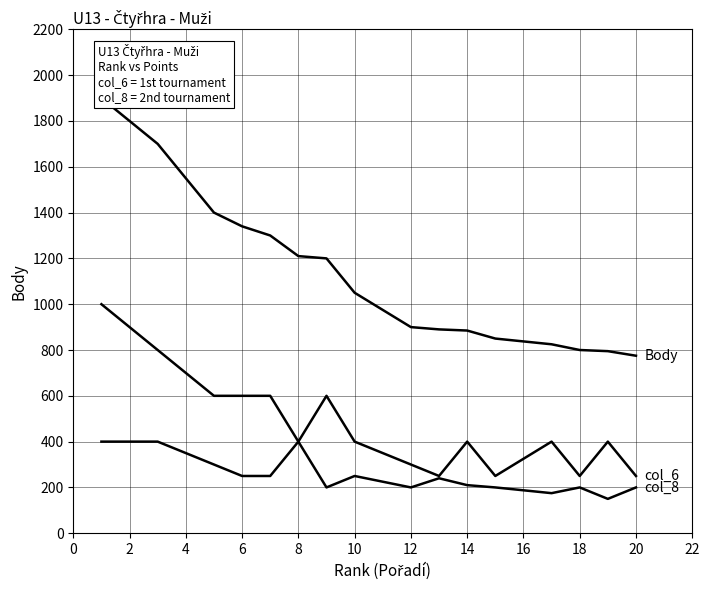

True or false: Body and col_6 intersect in this chart.

False